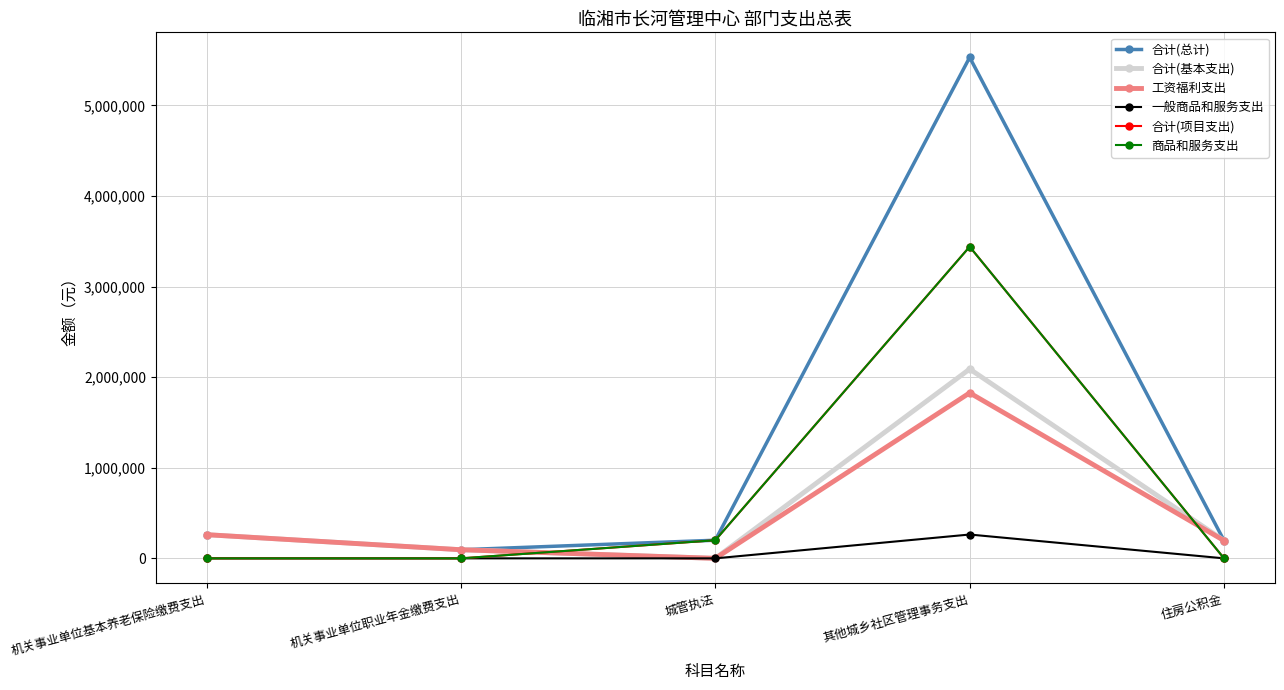

True or false: 合计(总计) and 商品和服务支出 intersect in this chart.

False